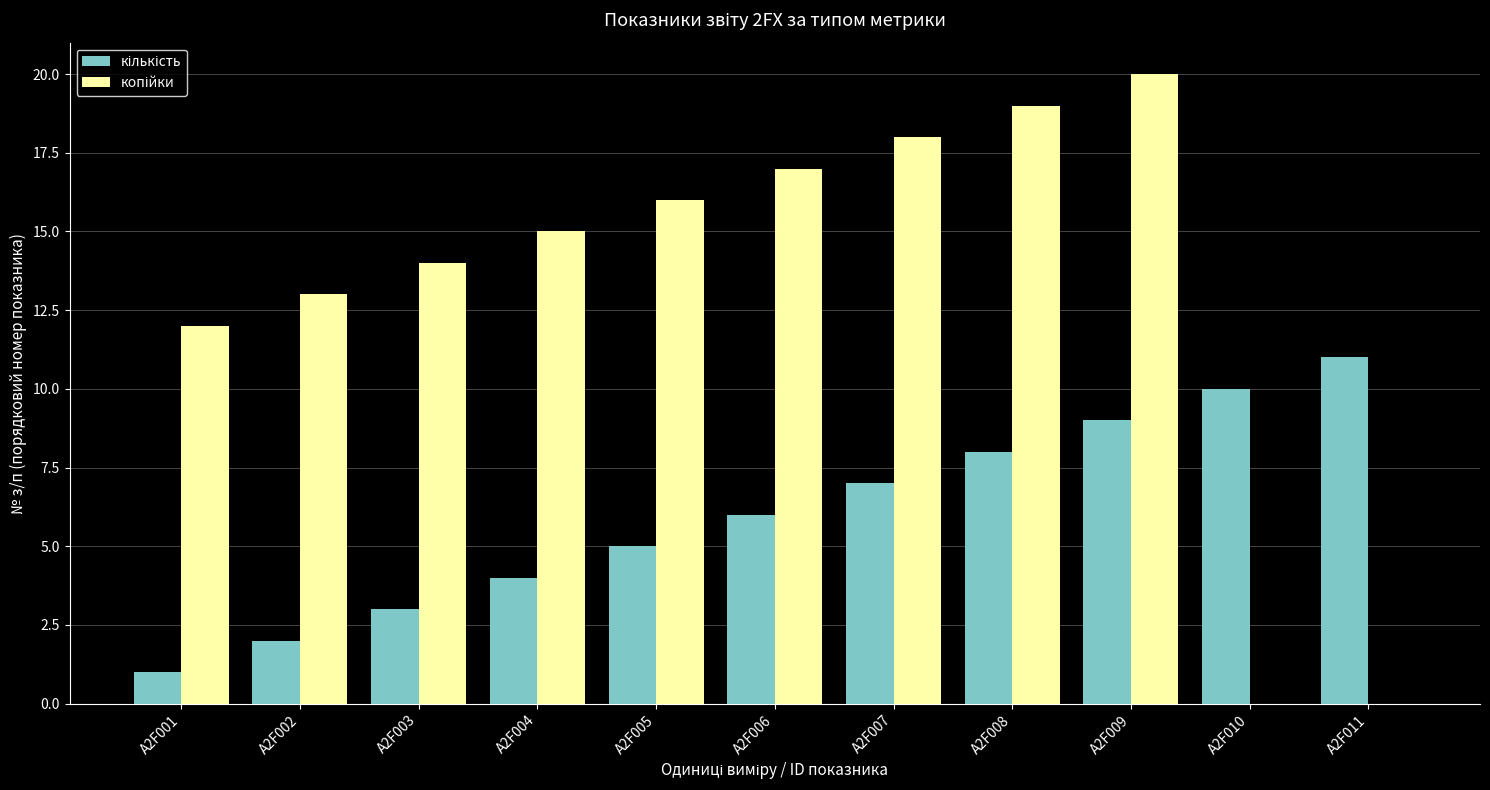

What is the maximum value shown in the chart?

20